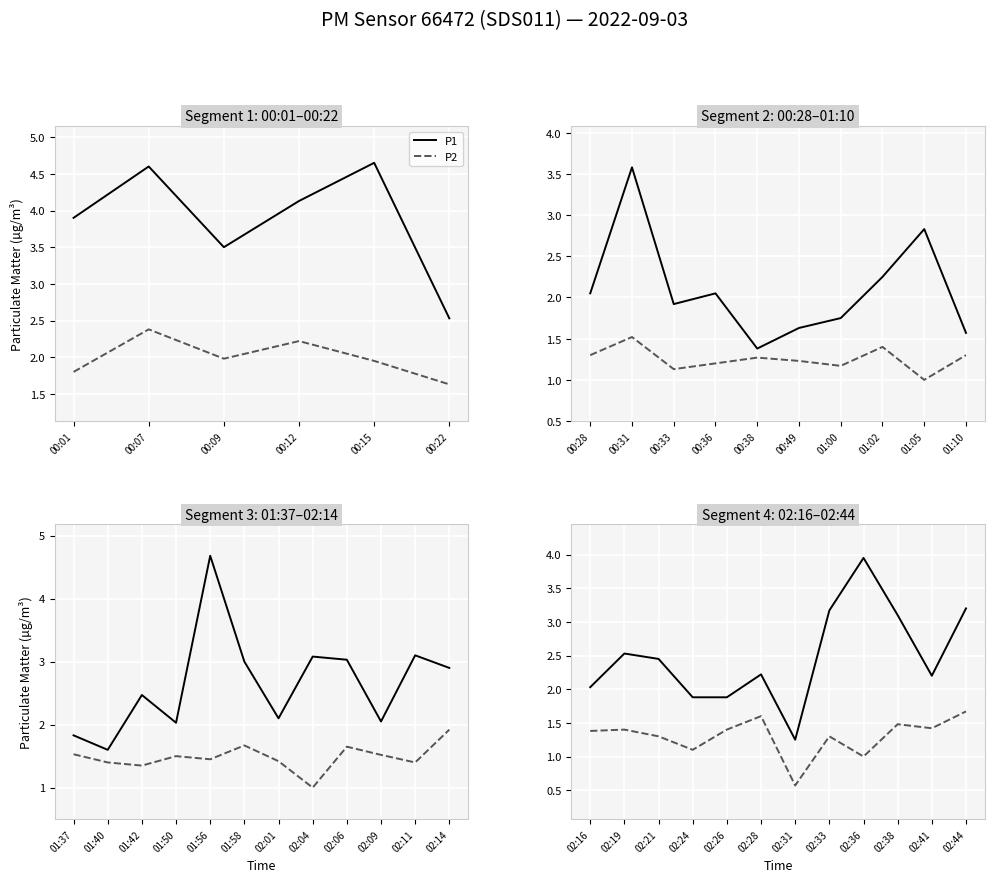

At how many categories does at least one series exceed 2?

9